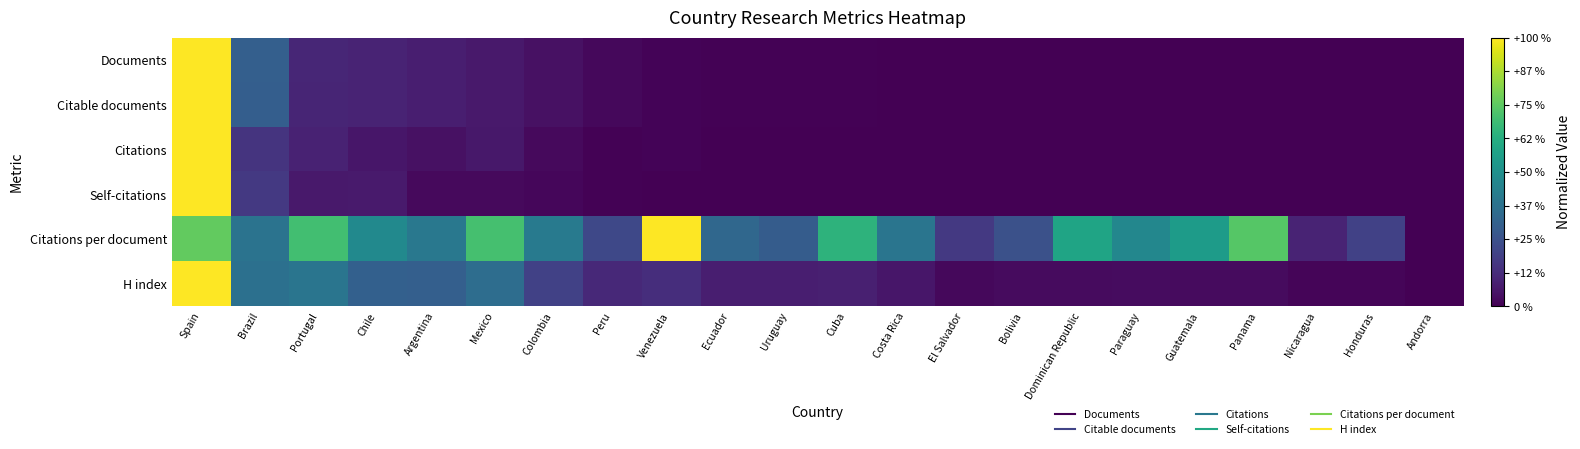

Count the number of data series in this chart.

6